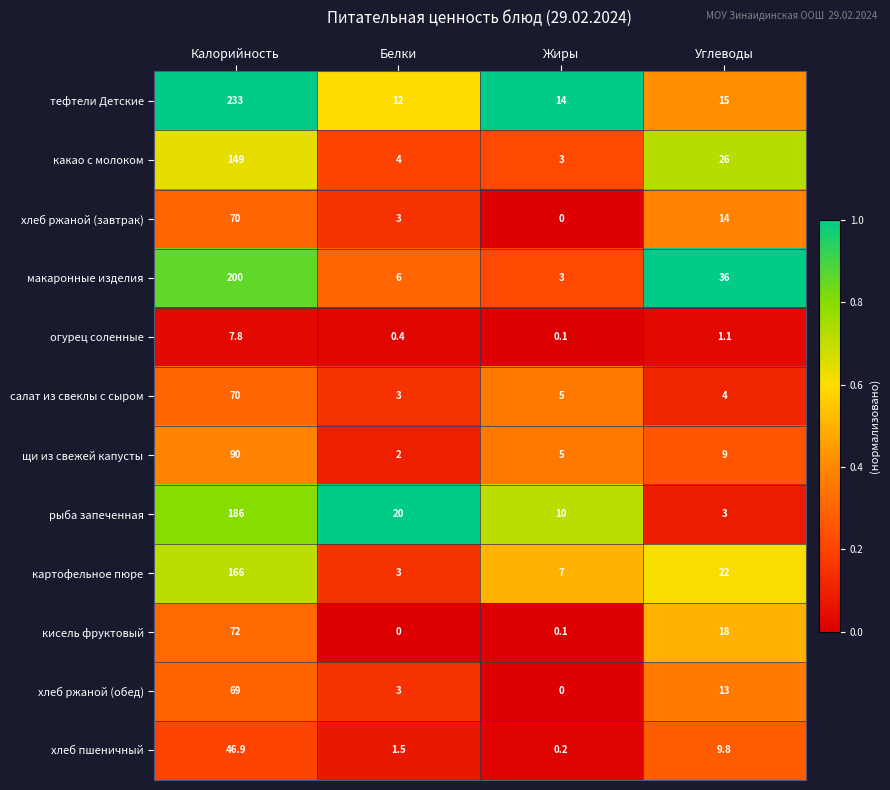

What is the difference between the хлеб ржаной (завтрак) values at Калорийность and Углеводы?

56.0